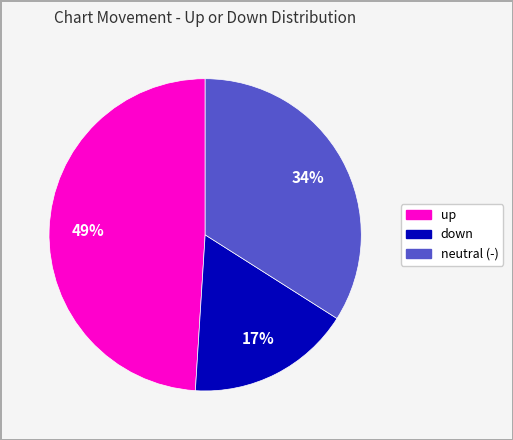

Rank the categories by value from highest to lowest.

up, neutral (-), down